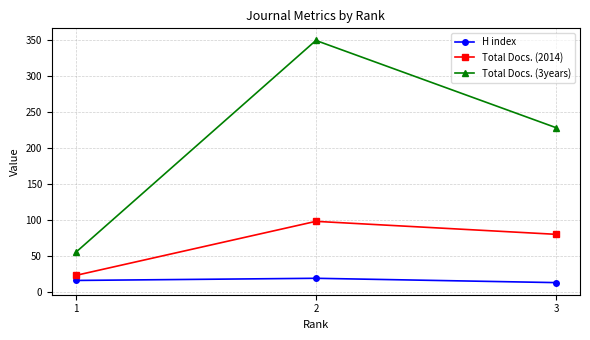

Which series has the largest total across all categories?

Total Docs. (3years)